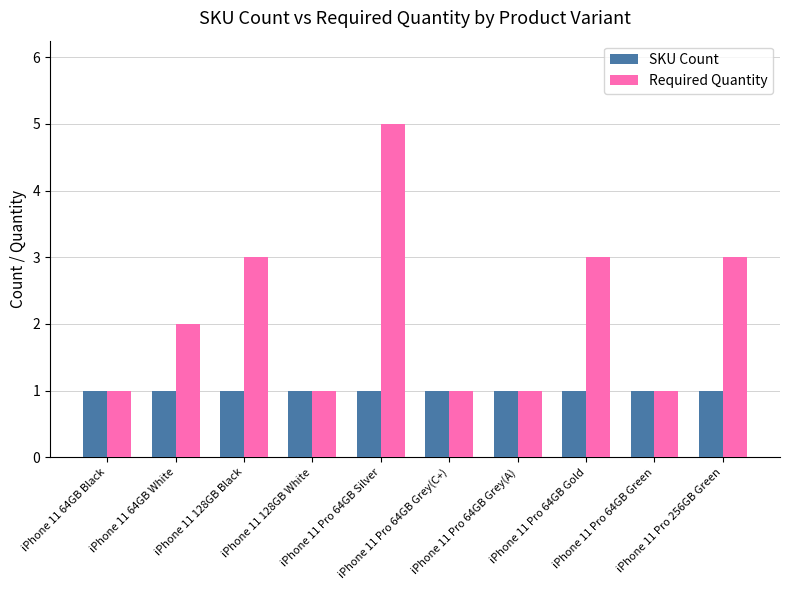

How many data points in Required Quantity are less than 2?

5